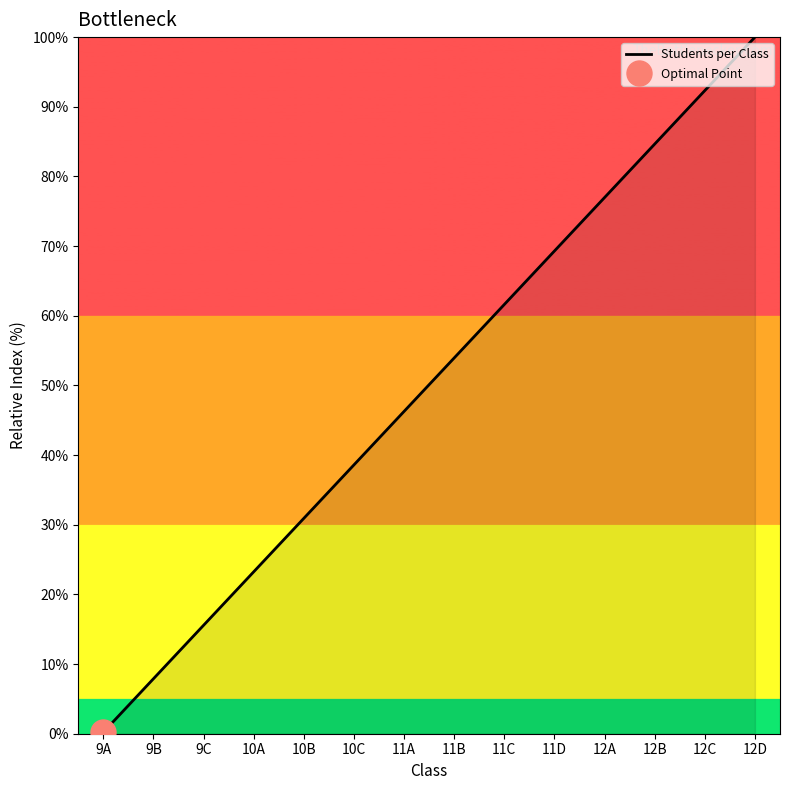

Reading left to right, extract all data points from this chart.

9A=0.2	9B=7.9	9C=15.6	10A=23.2	10B=30.9	10C=38.6	11A=46.3	11B=53.9	11C=61.6	11D=69.3	12A=77.0	12B=84.6	12C=92.3	12D=100.0